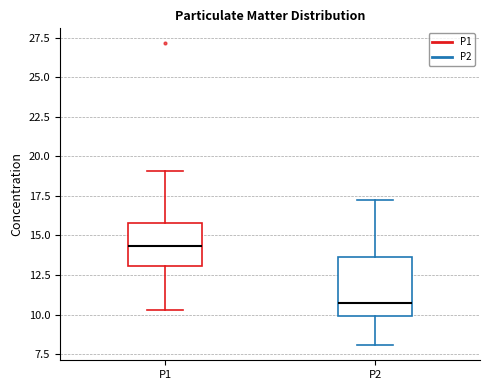

Where does the upper whisker of the box for P2 end on the y-axis? The values are not printed on the chart, so give them approximately, as read against the axis.

17.5